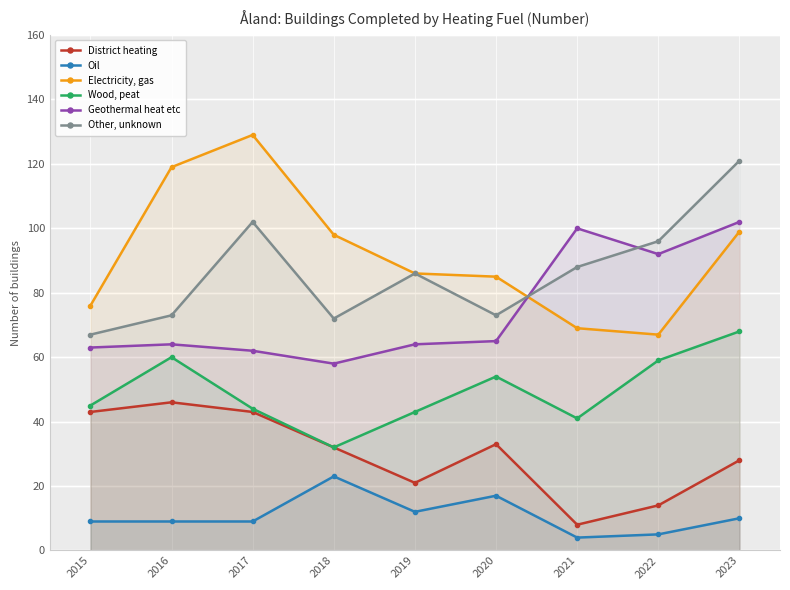

How many values in the Oil series exceed 9?

4